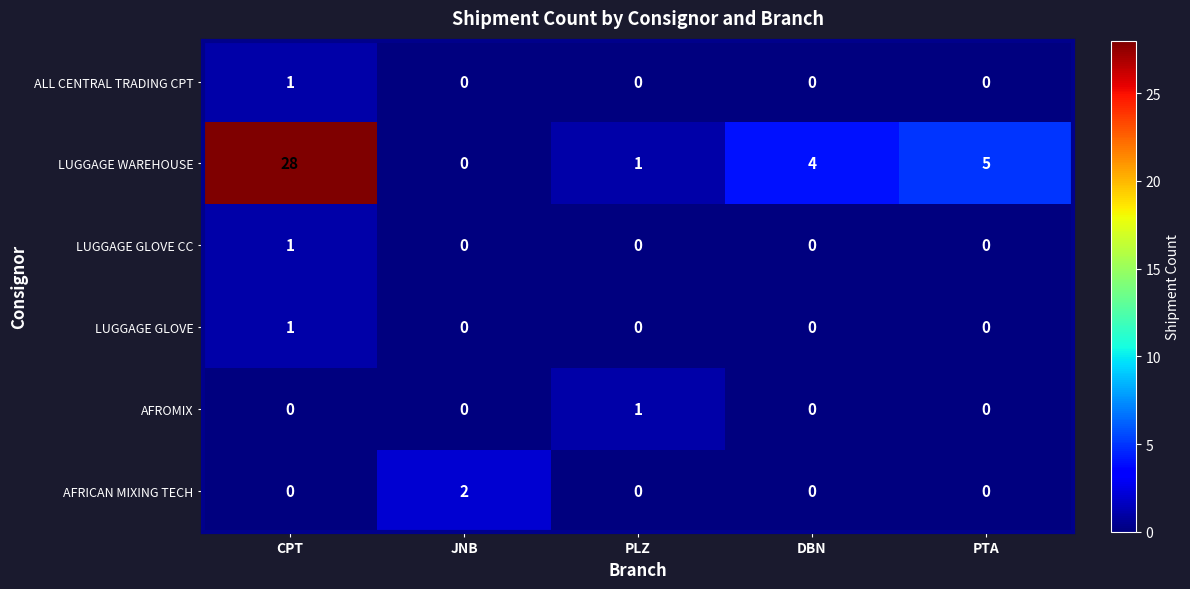

How many categories are shown in the chart?

5